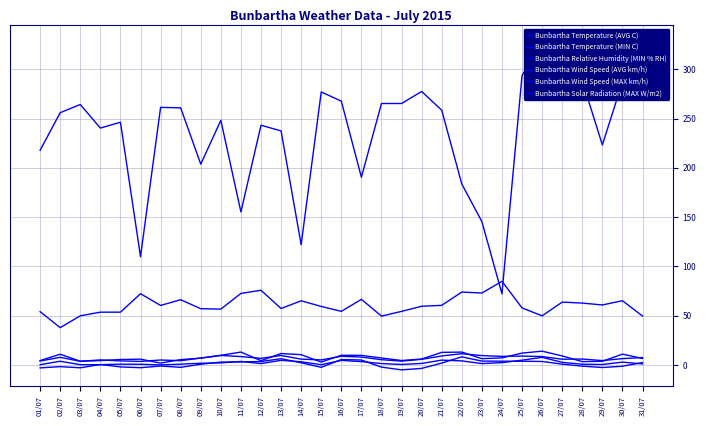

What is the sum of all Bunbartha Wind Speed (MAX km/h) values?

243.3